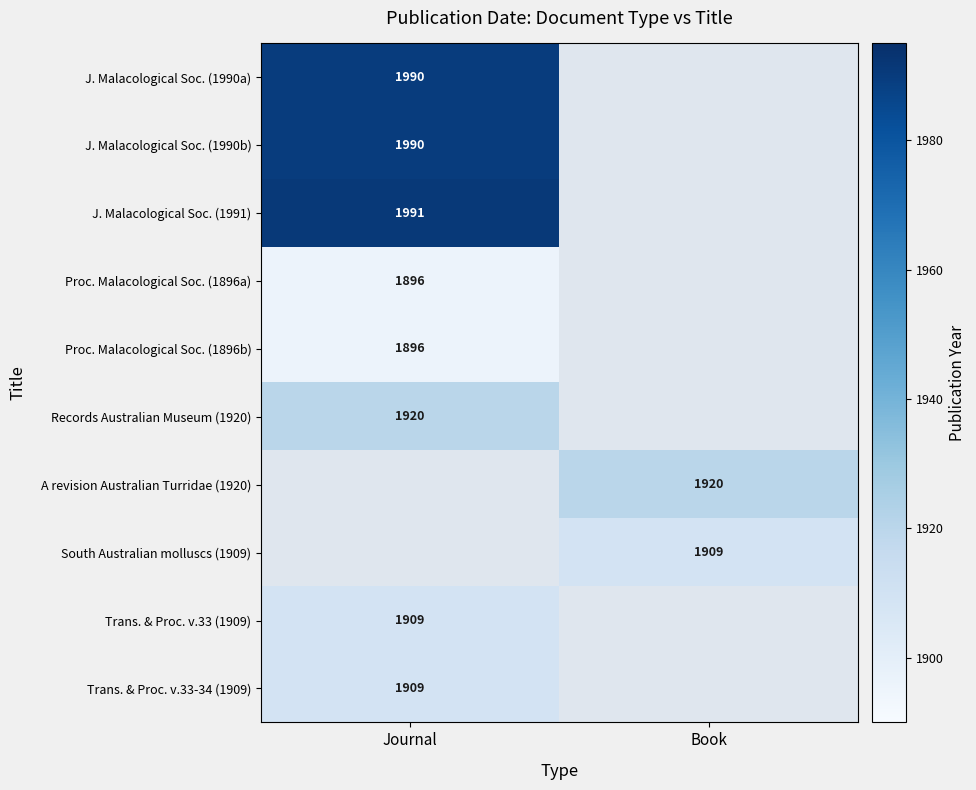

What is the difference between the highest and lowest values at Journal?

95.0